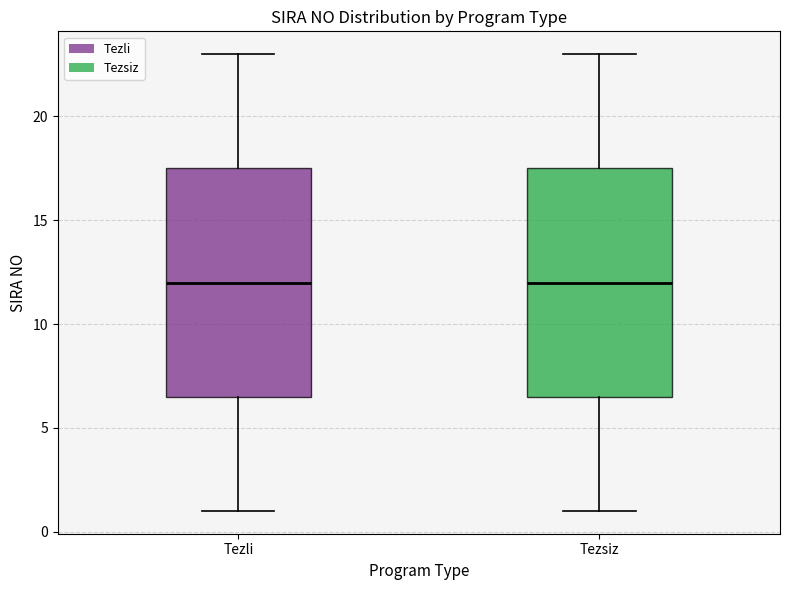

Where does the median line of the box for Tezli sit on the y-axis? The values are not printed on the chart, so give them approximately, as read against the axis.

12.0